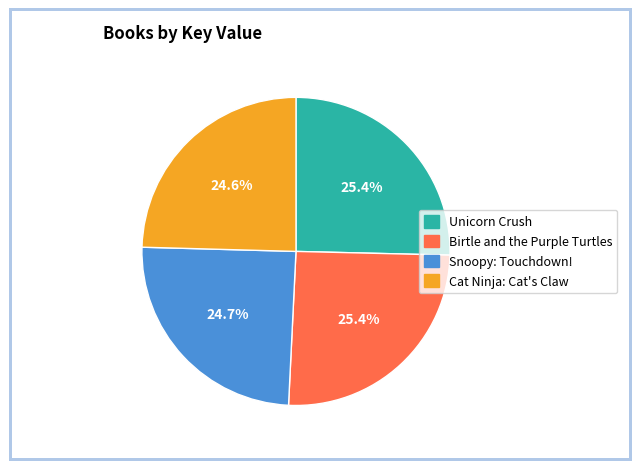

Does Snoopy: Touchdown! account for over 50% of the chart?

No